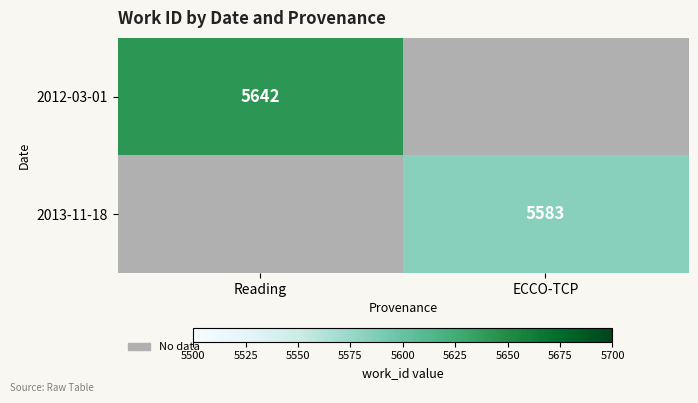

The value of 2012-03-01 at Reading is 5642. True or false?

True